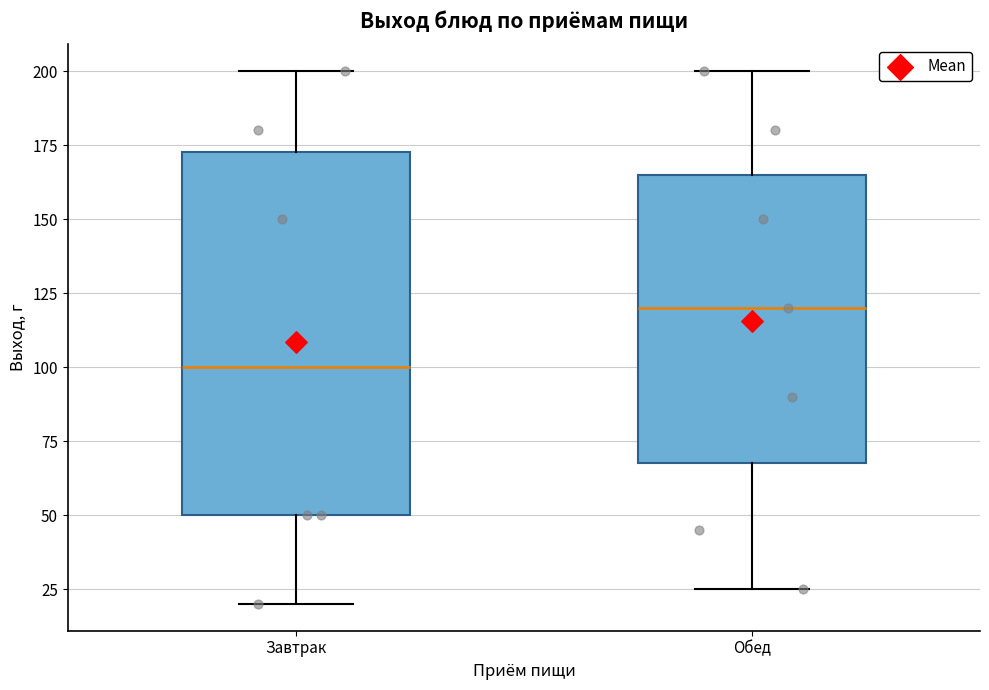

Reading left to right, transcribe this box plot: for each box, give where its median line is, the range the box spans, and where its two whiskers end, as read against the y-axis. The values are not printed on the chart, so give them approximately, as read against the axis.

Завтрак: median 100, box 50 to 175, whiskers 20 to 200
Обед: median 120, box 70 to 165, whiskers 25 to 200